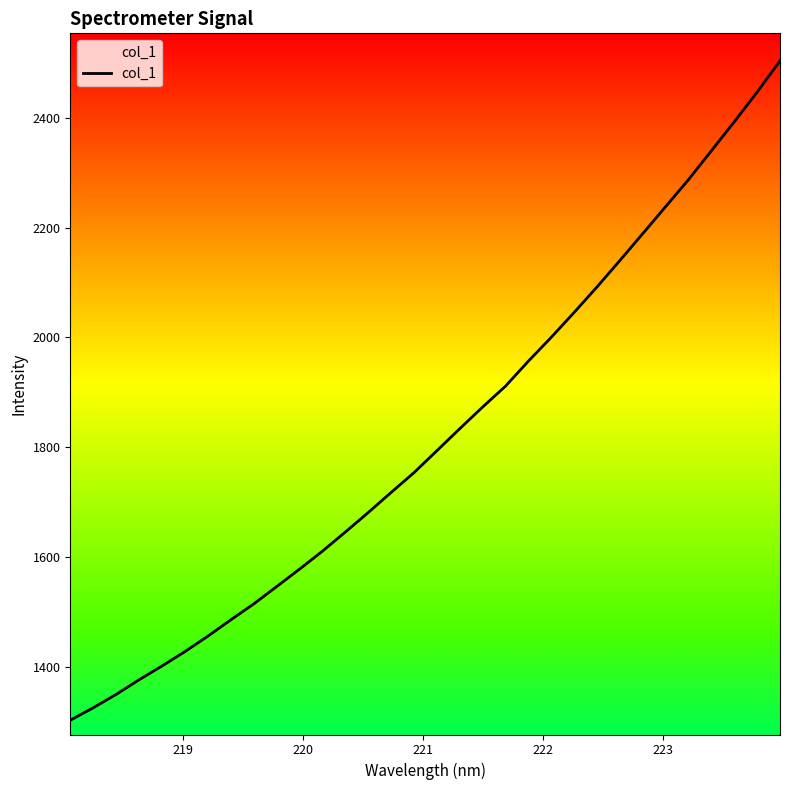

Reading left to right, what are all the values shown in this chart?

1302.4	1325.0	1349.4	1376.0	1401.1	1427.3	1455.4	1485.1	1514.1	1545.7	1577.5	1610.3	1645.1	1680.7	1717.3	1753.4	1793.4	1833.5	1873.0	1911.1	1956.7	2000.2	2045.5	2092.0	2140.2	2189.1	2238.4	2287.5	2340.2	2392.9	2447.1	2504.0